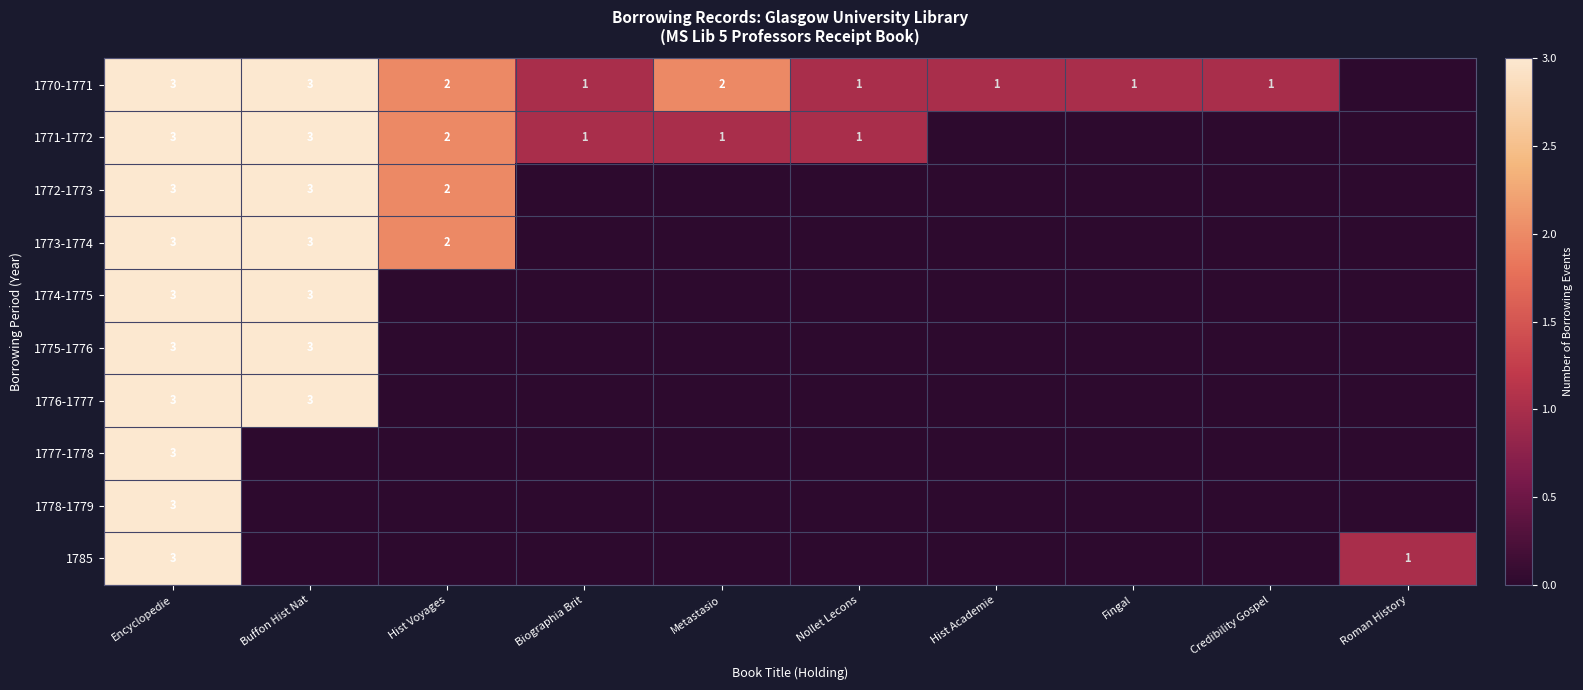

The 1770-1771 series shows 2 at Fingal. True or false?

False